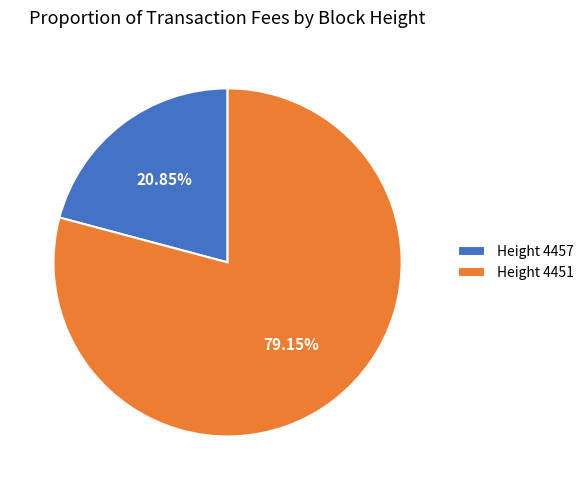

Rank the categories by value from highest to lowest.

Height 4451, Height 4457